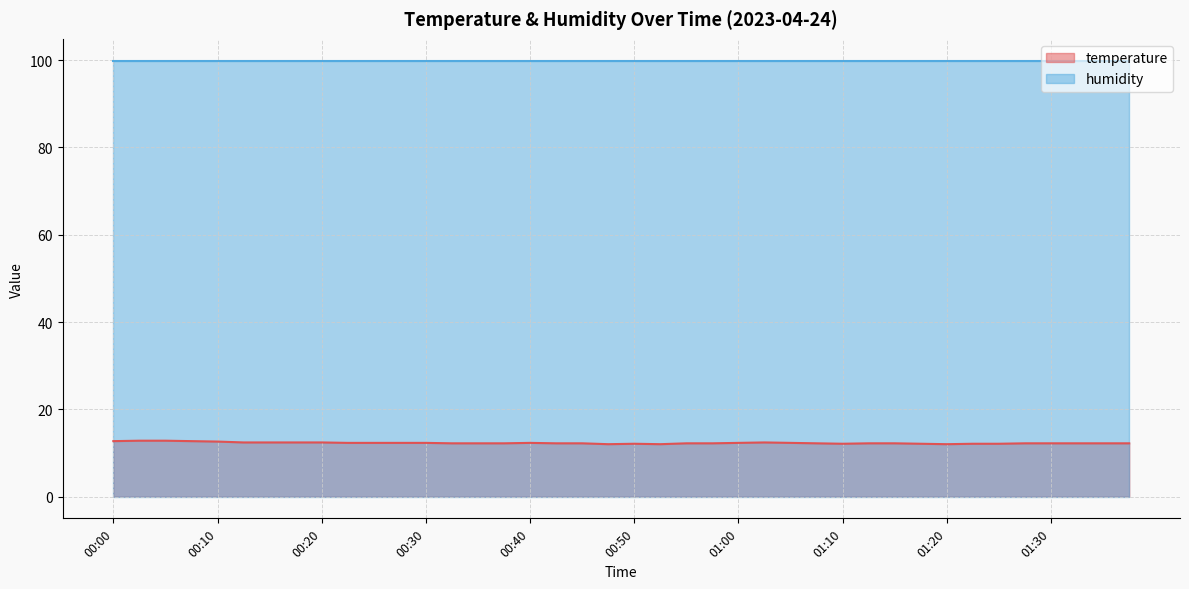

True or false: the data shows 20.7 at 00:35.

False